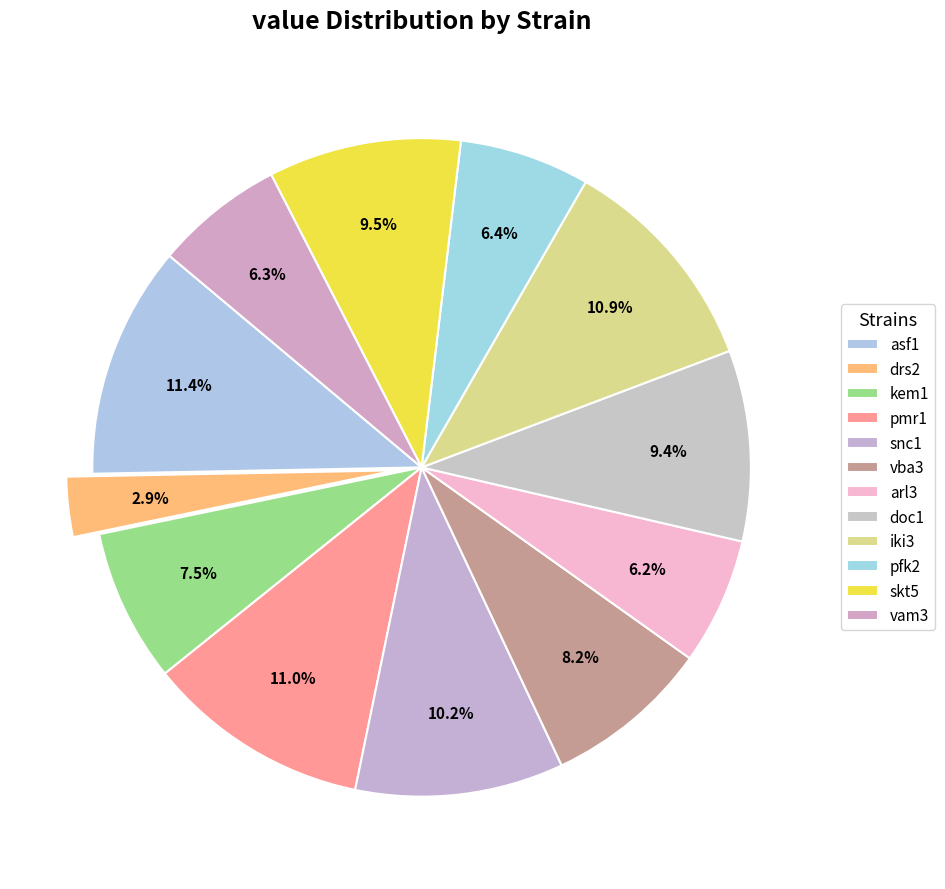

What is the smallest slice in the pie chart?

drs2